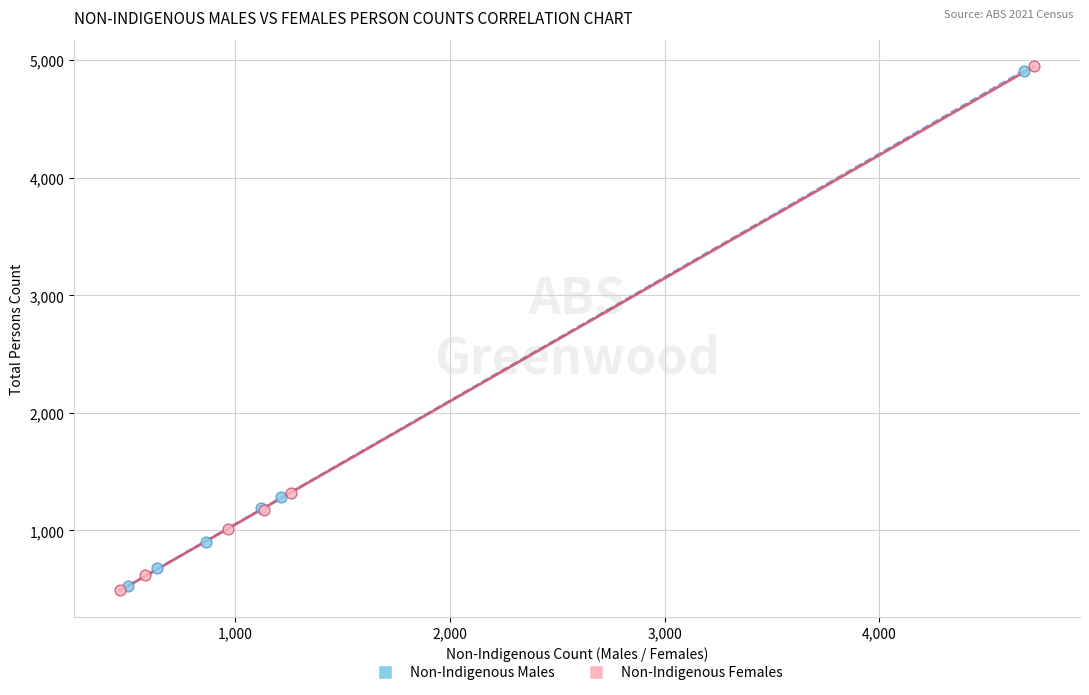

Which series reaches the maximum Y coordinate?

Non-Indigenous Females